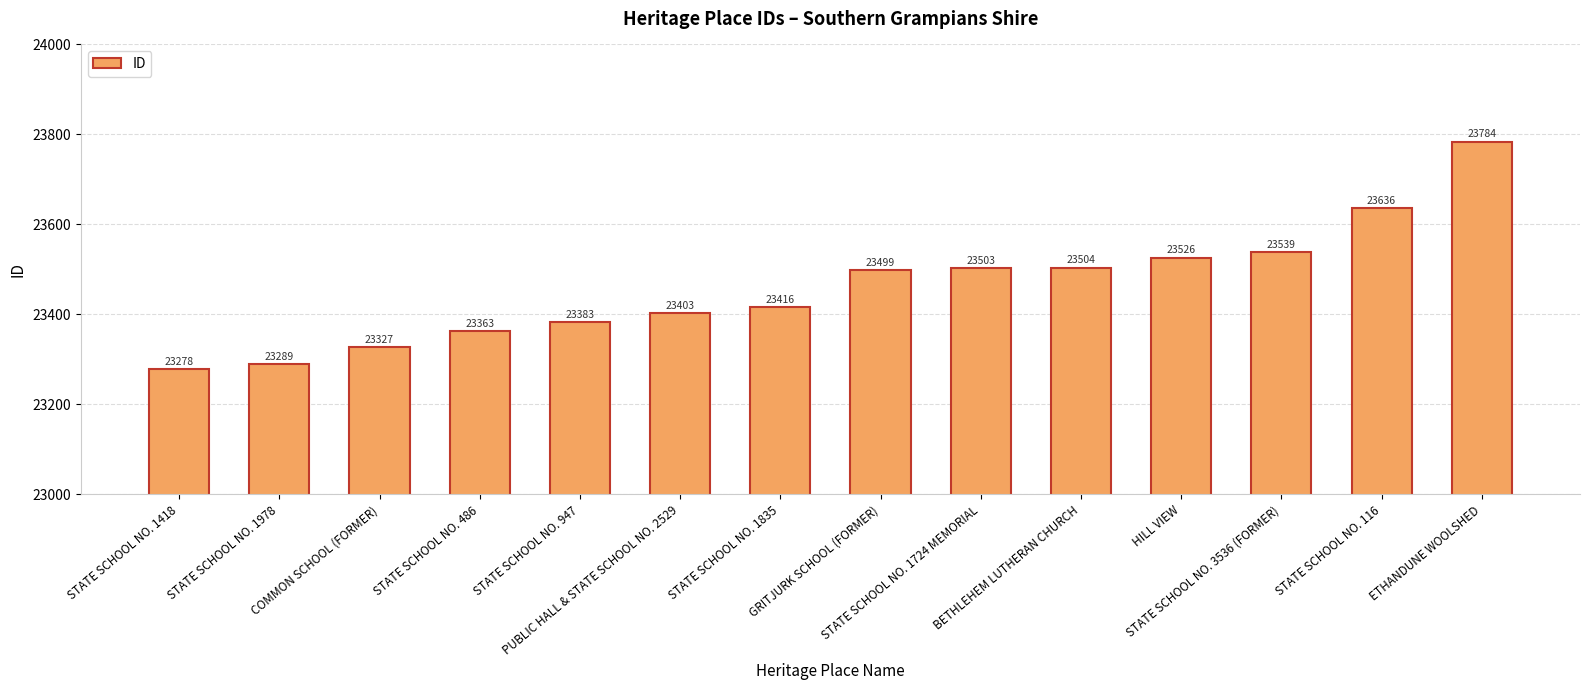

How many bars are there in total?

14